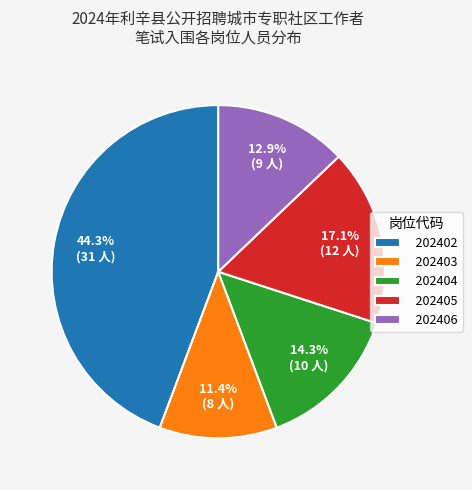

How many slices are in this pie chart?

5